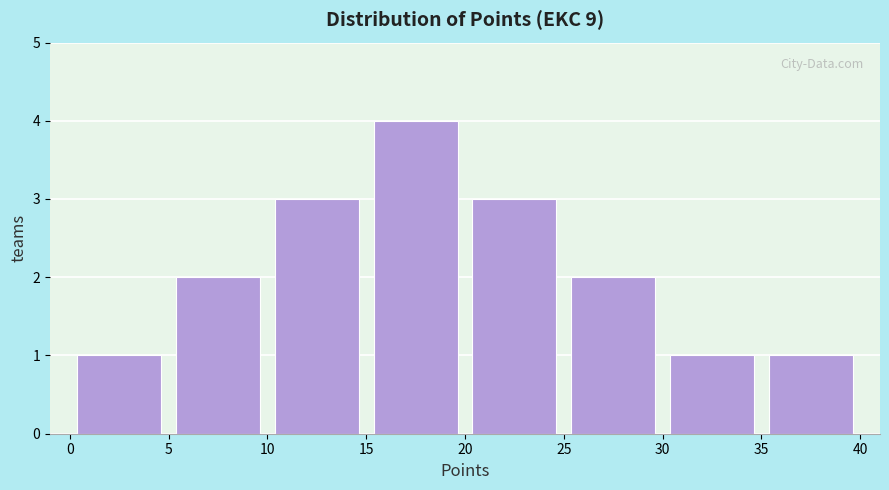

Reading left to right, transcribe this chart: for each bar, give the range it covers on the x-axis and its height. The values are not printed on the chart, so give them approximately, as read against the axis.

0 to 5: 1
5 to 10: 2
10 to 15: 3
15 to 20: 4
20 to 25: 3
25 to 30: 2
30 to 35: 1
35 to 40: 1